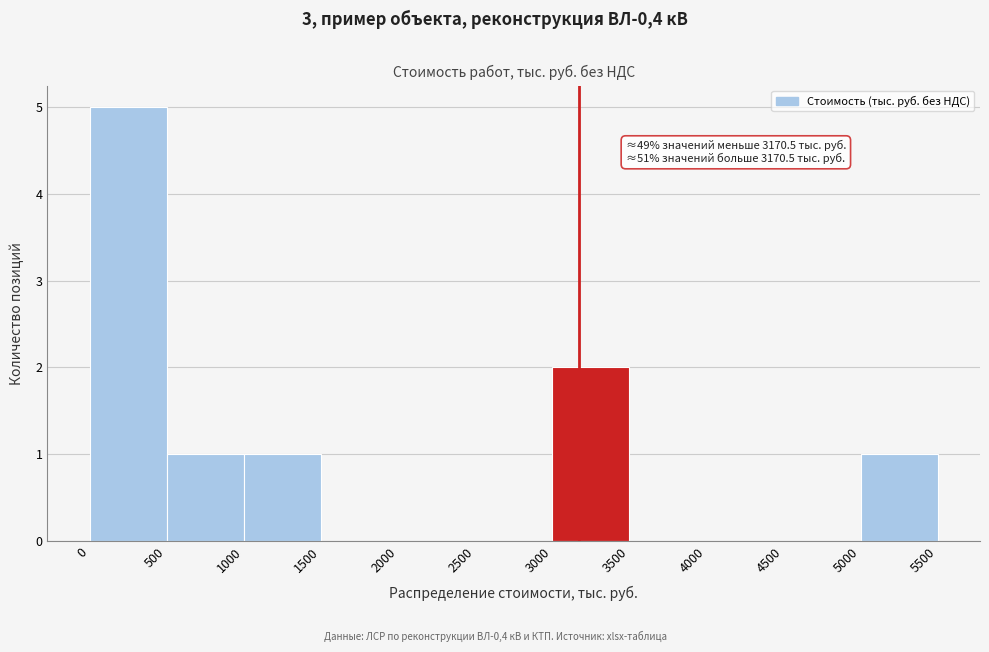

Which range on the x-axis has the tallest bar?

0 to 500